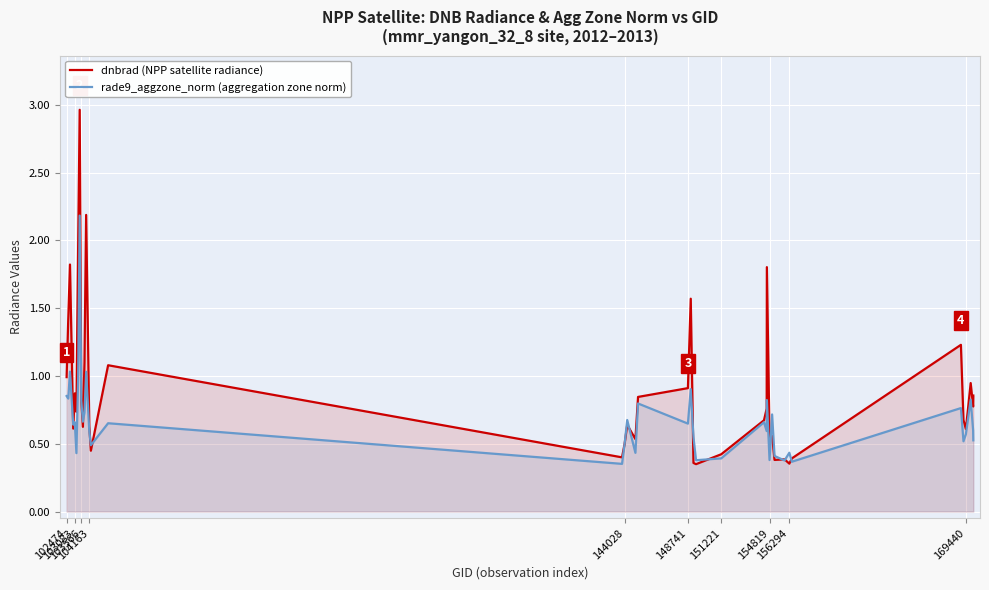

Read the dnbrad (NPP satellite radiance) value at 102474.

1.0